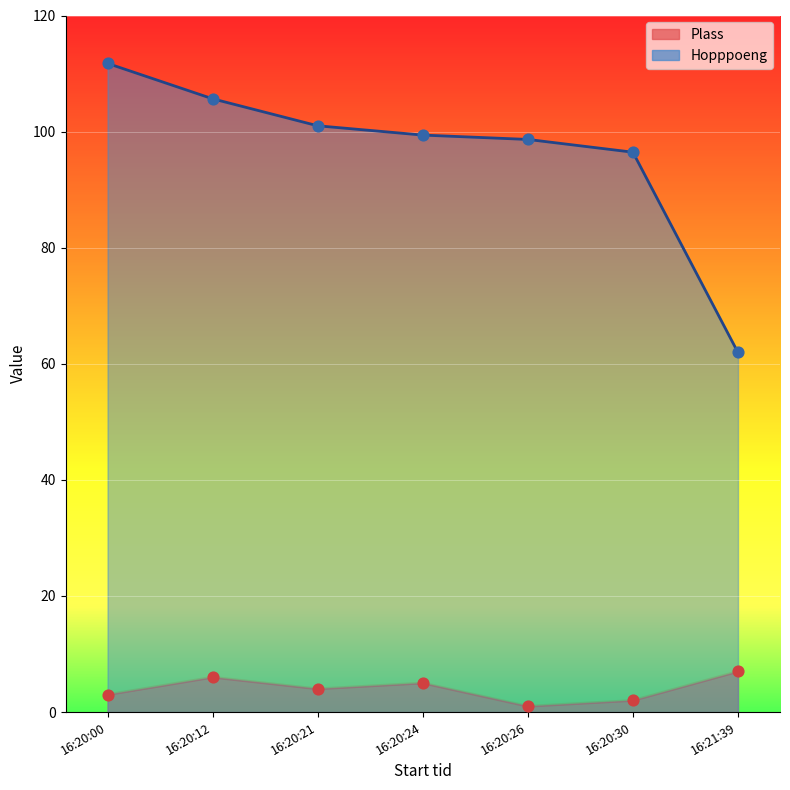

What are all the series names shown in the legend?

Plass, Hopppoeng